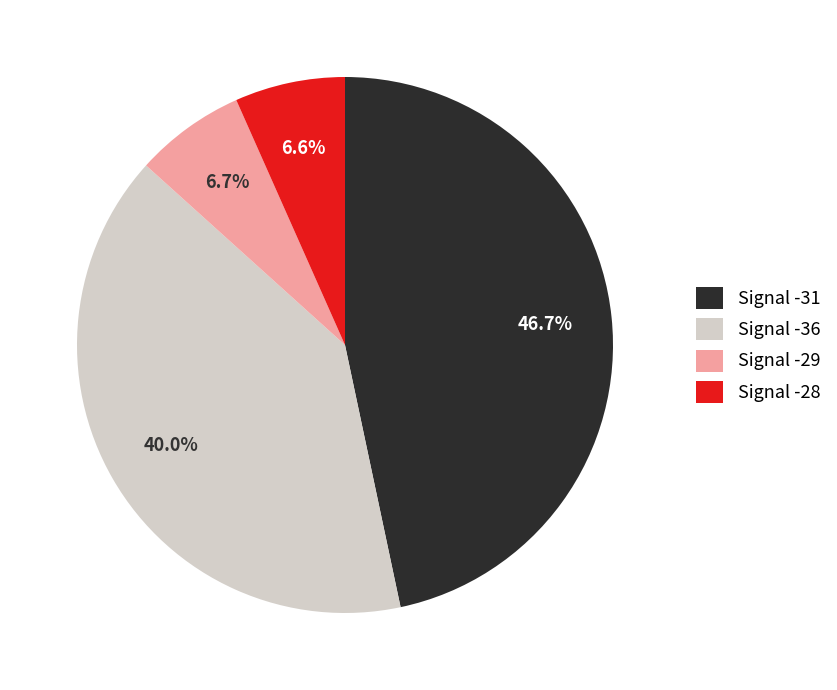

Do Signal -31 and Signal -36 together represent more than half of the pie?

Yes